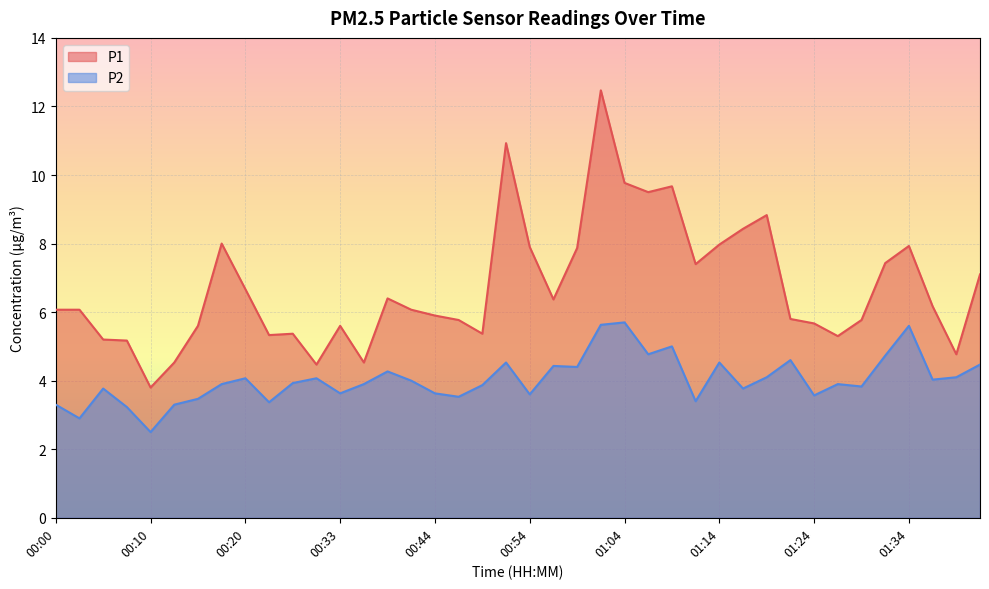

What is the label of the 26th point from the left?

01:06